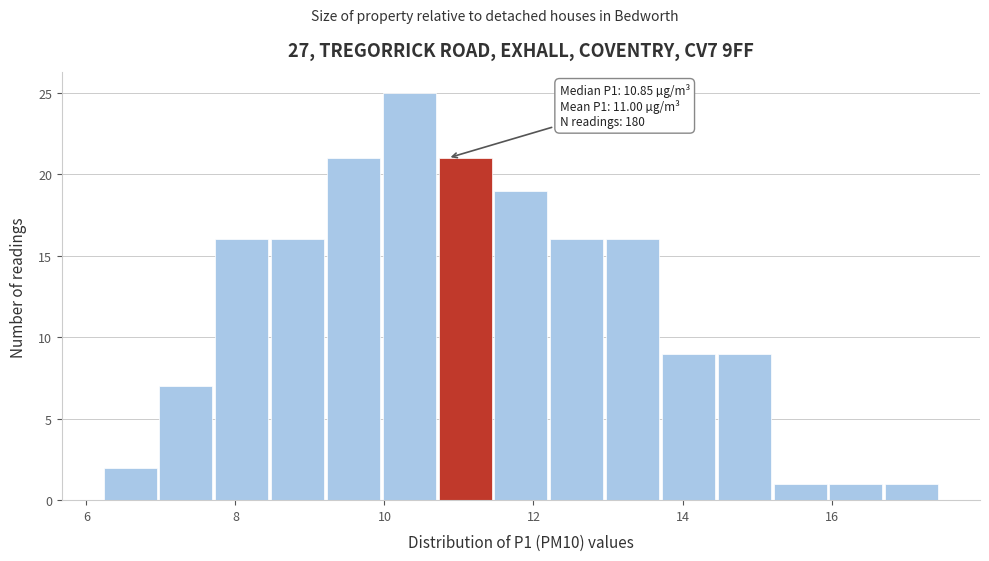

Around what value on the x-axis is the tallest bar? Give the approximate position of its centre, as read against the axis.

10.4